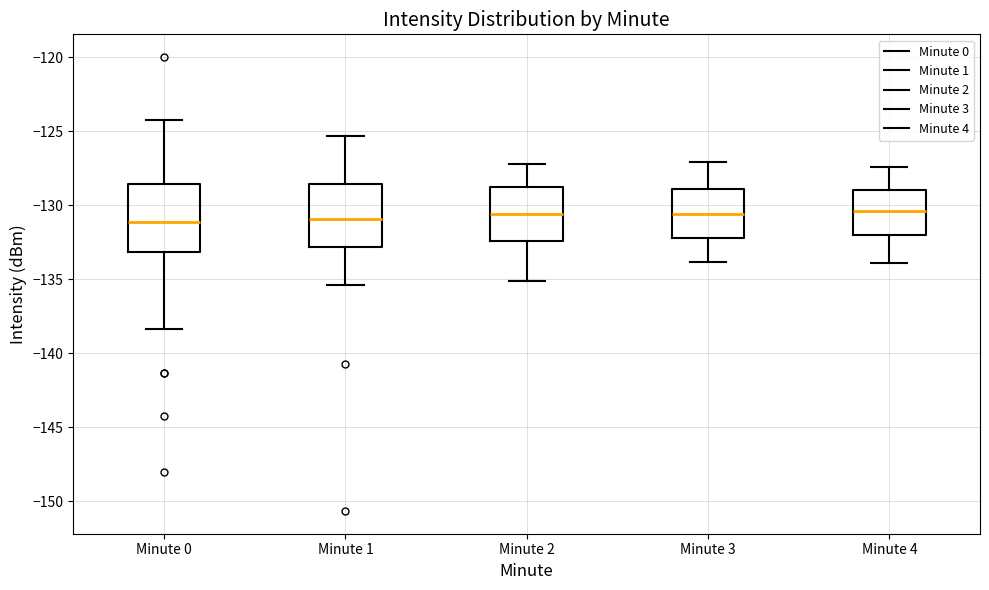

Where is the lower edge of the box for Minute 0 on the y-axis? The values are not printed on the chart, so give them approximately, as read against the axis.

-133.0